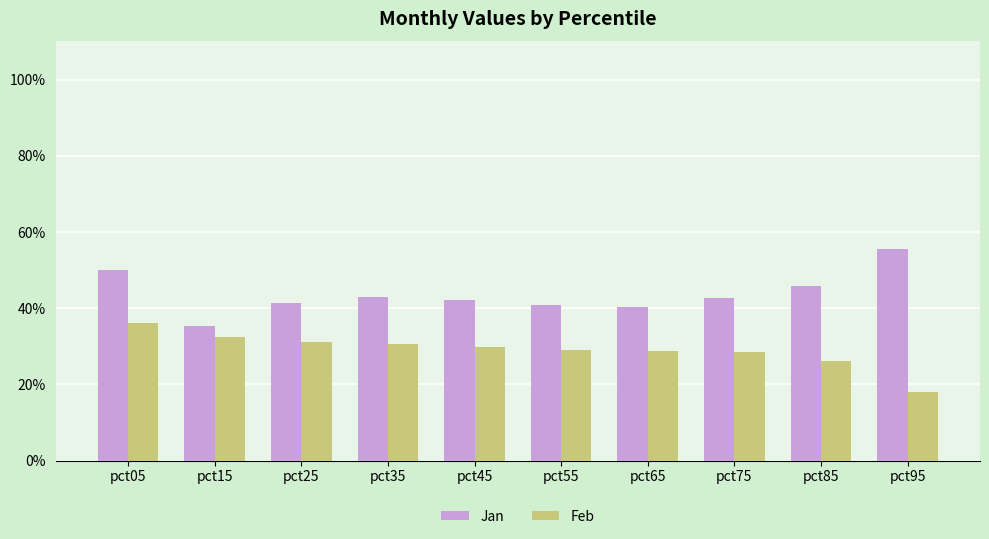

Which category has the lowest value in the Feb series?

pct95